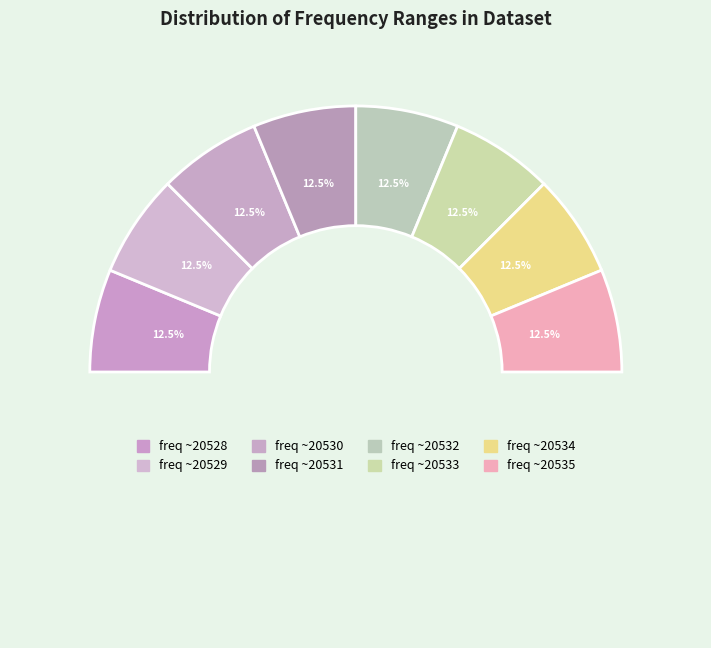

What percentage is the 20533 slice, to the nearest percent?

13%